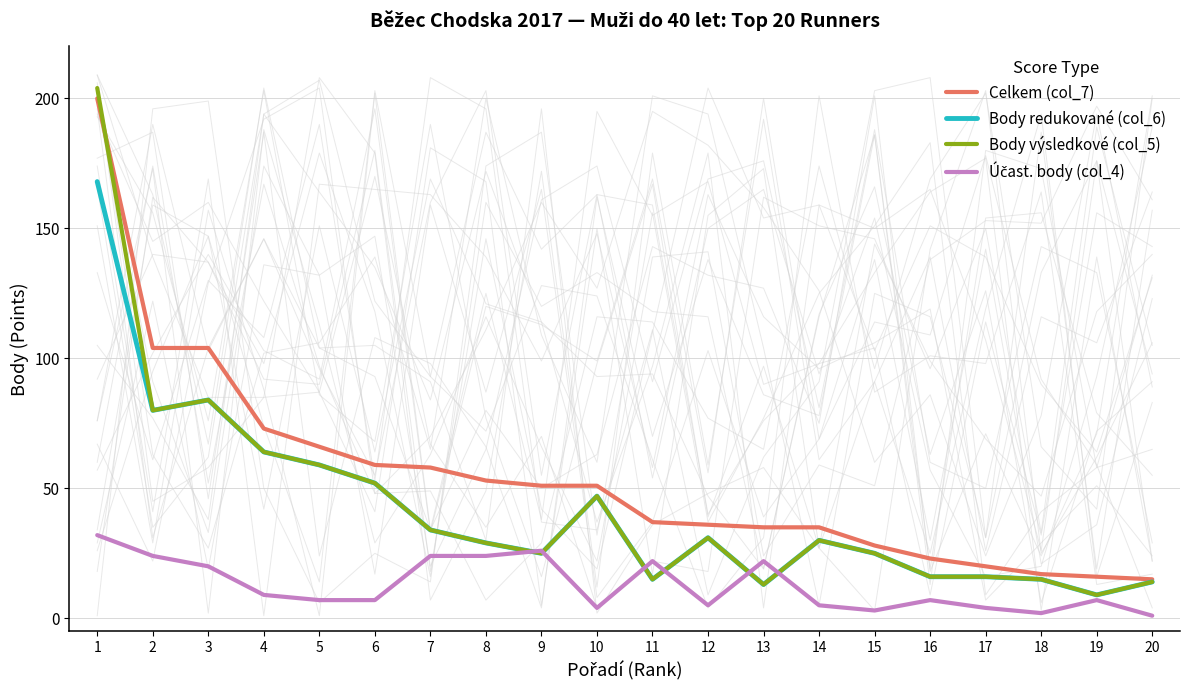

Which label corresponds to the smallest value in the chart?

20